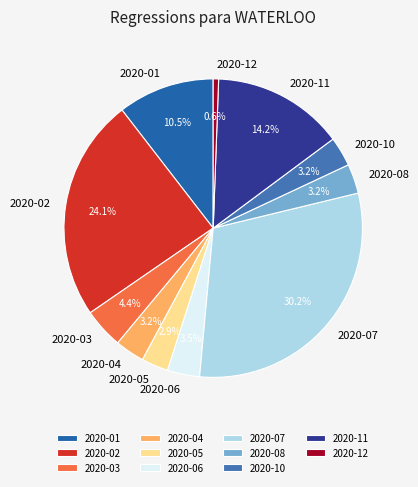

What is the ratio of the value at 2020-08 to the value at 2020-02?

0.1